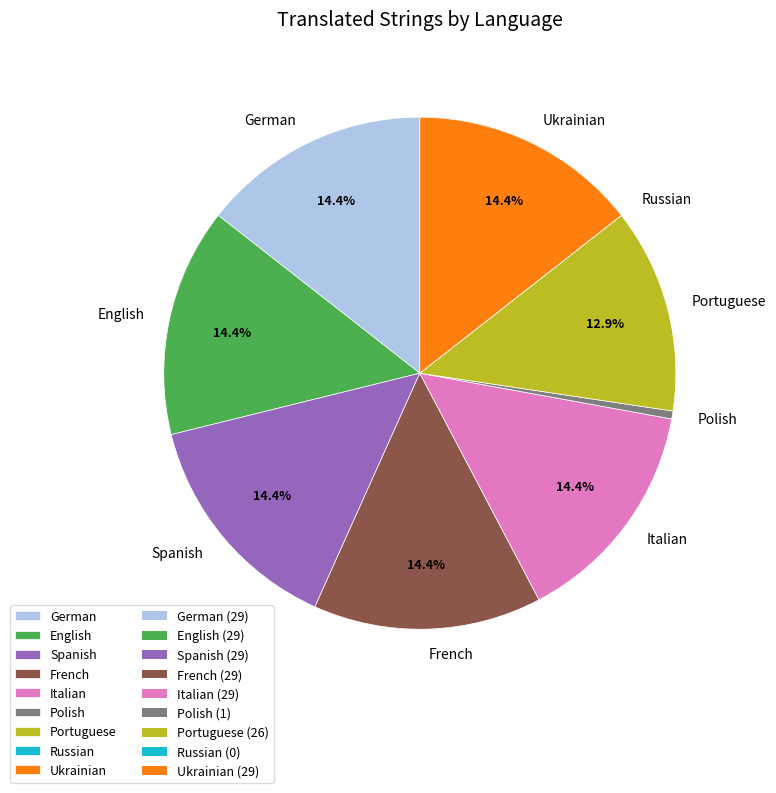

What percentage is the Portuguese slice, to the nearest percent?

13%